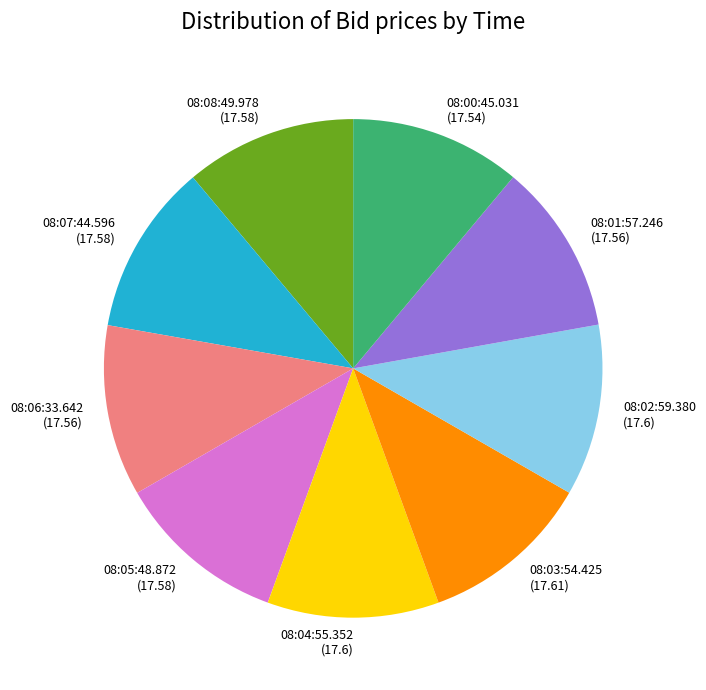

Approximately how many times larger is the value at 08:08:49.978 compared to 08:00:45.031?

1.0